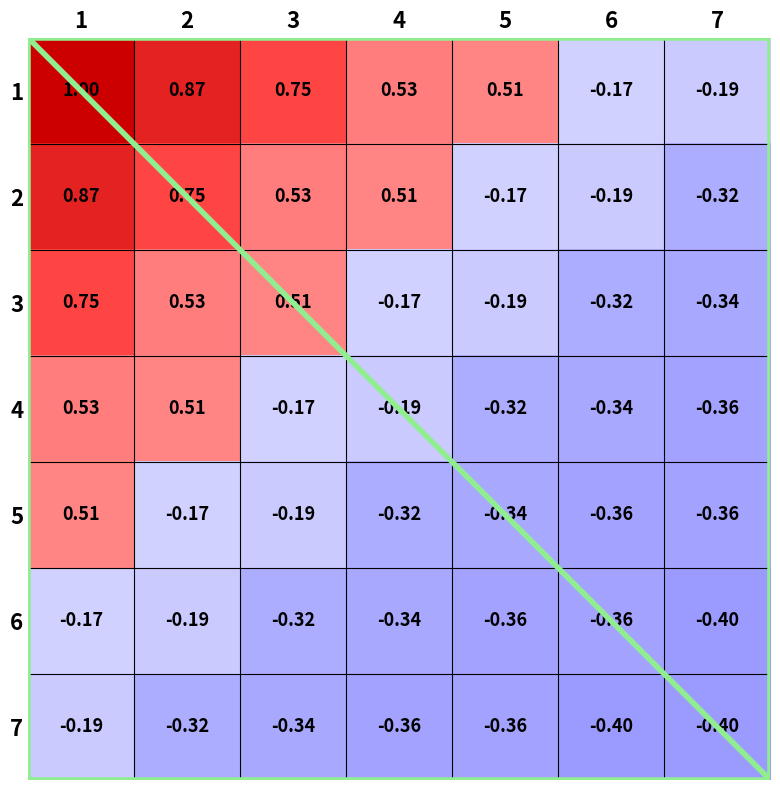

Reading left to right, list all the values displayed in this chart.

1: 1=1.0	2=0.9	3=0.8	4=0.5	5=0.5	6=-0.2	7=-0.2
2: 1=0.9	2=0.8	3=0.5	4=0.5	5=-0.2	6=-0.2	7=-0.3
3: 1=0.8	2=0.5	3=0.5	4=-0.2	5=-0.2	6=-0.3	7=-0.3
4: 1=0.5	2=0.5	3=-0.2	4=-0.2	5=-0.3	6=-0.3	7=-0.4
5: 1=0.5	2=-0.2	3=-0.2	4=-0.3	5=-0.3	6=-0.4	7=-0.4
6: 1=-0.2	2=-0.2	3=-0.3	4=-0.3	5=-0.4	6=-0.4	7=-0.4
7: 1=-0.2	2=-0.3	3=-0.3	4=-0.4	5=-0.4	6=-0.4	7=-0.4